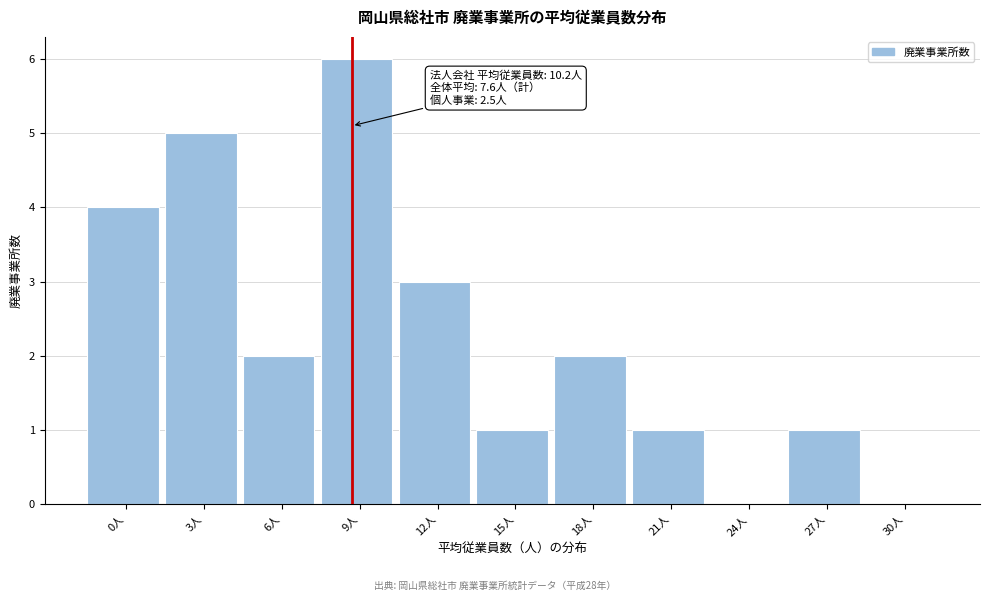

Reading left to right, what are all the values shown in this chart?

0人=4	3人=5	6人=2	9人=6	12人=3	15人=1	18人=2	21人=1	24人=0	27人=1	30人=0